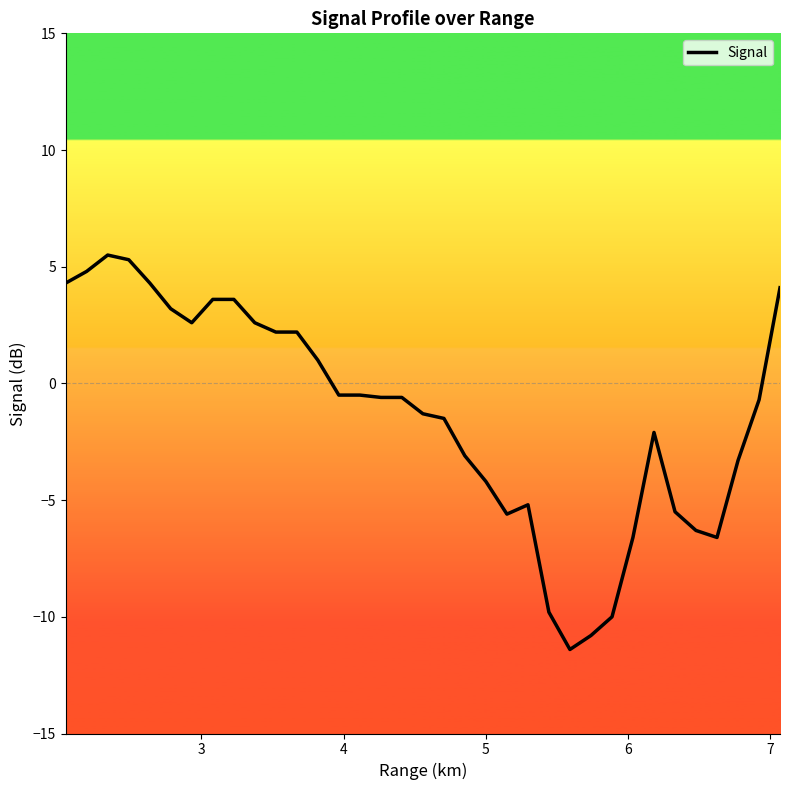

What is the sum of all values?

-46.9